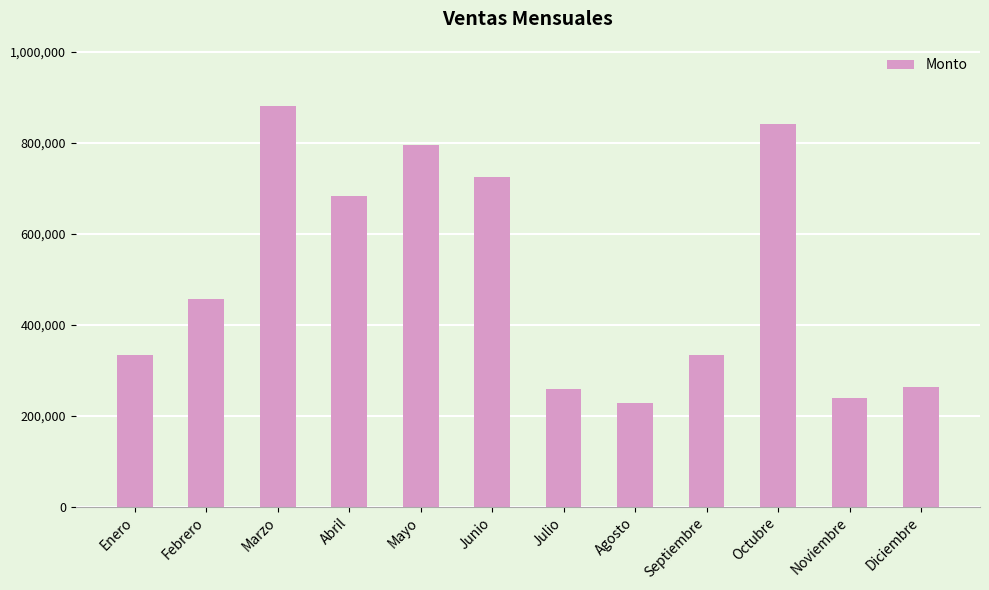

What is the sum of all values?

6038000